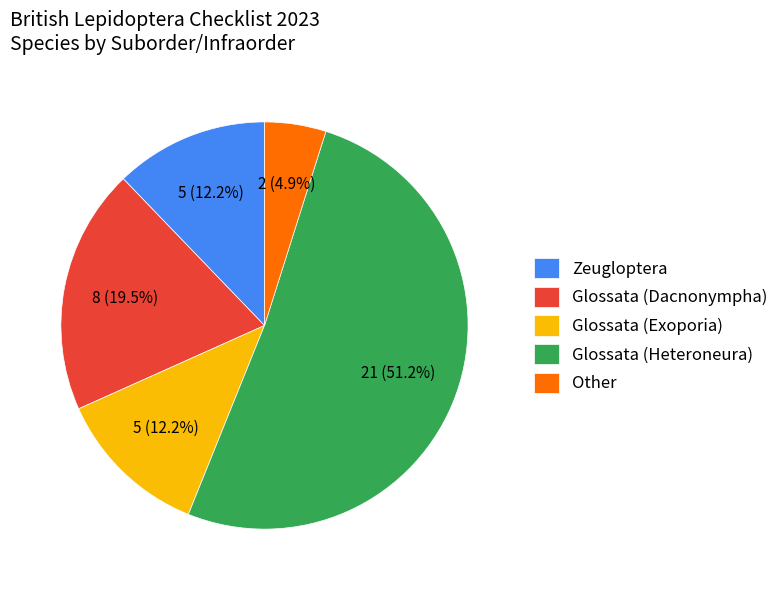

What is the total percentage of Zeugloptera and Glossata (Exoporia)?

24.4%